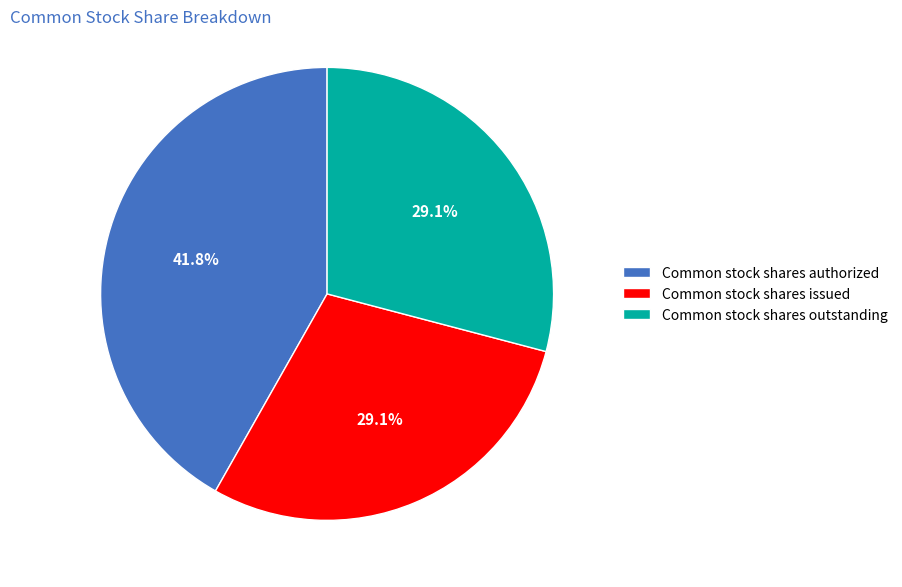

Is Common stock shares issued the majority of the pie?

No